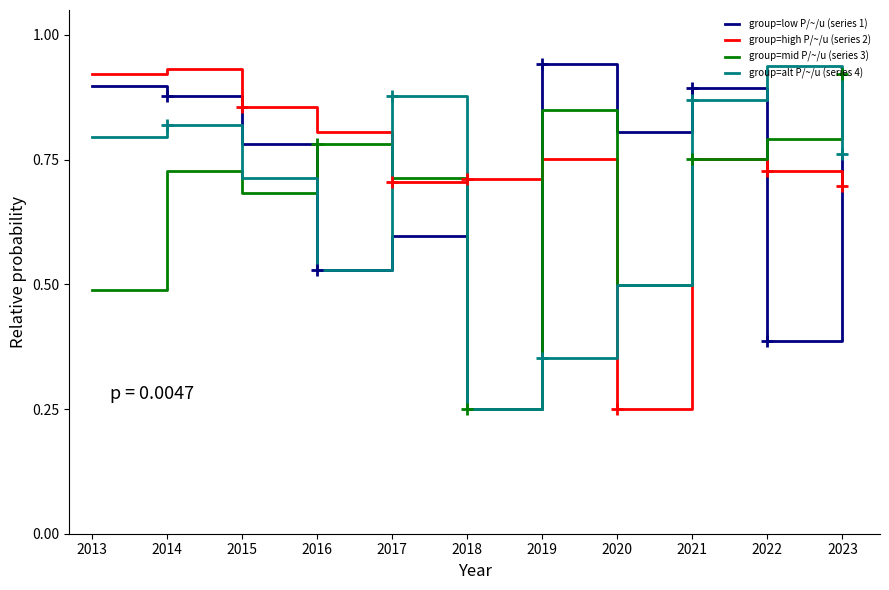

Is the value of group=high P/~/u (series 2) at 2021 greater than the value of group=mid P/~/u (series 3) at 2020?

Yes